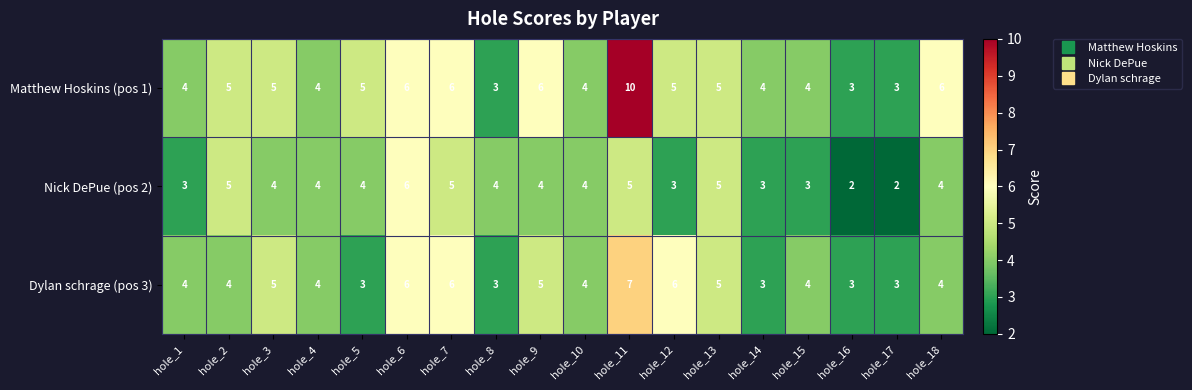

The Nick DePue (pos 2) series shows 1 at hole_1. True or false?

False